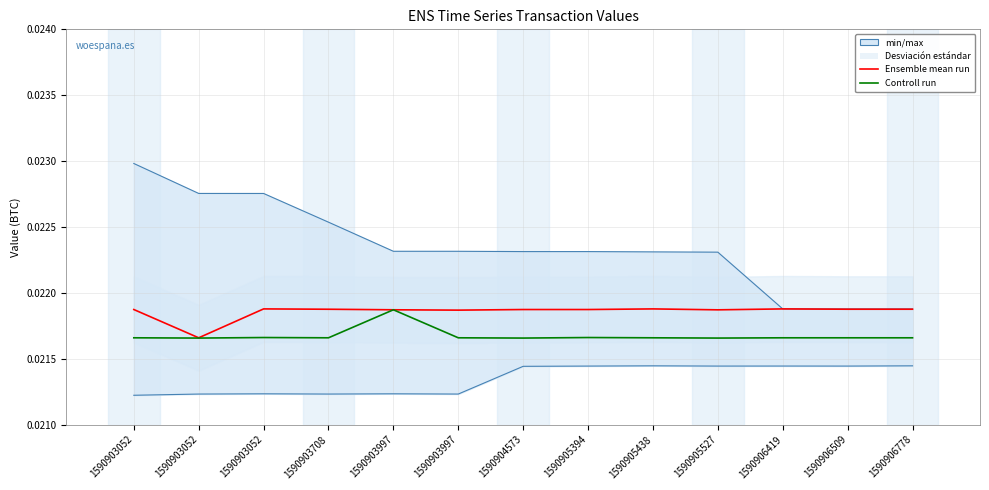

Rank the categories by Ensemble mean run value from highest to lowest.

1590903052, 1590905438, 1590906419, 1590906509, 1590906778, 1590903708, 1590903052, 1590904573, 1590905394, 1590903997, 1590905527, 1590903997, 1590903052